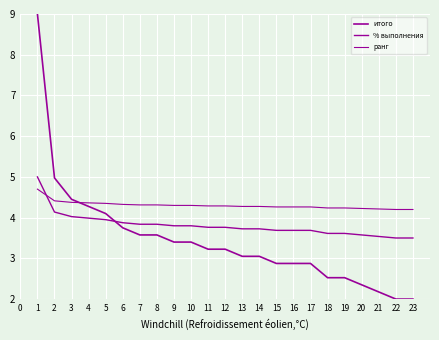

Is the value of % выполнения at 3 greater than the value of ранг at 4?

No